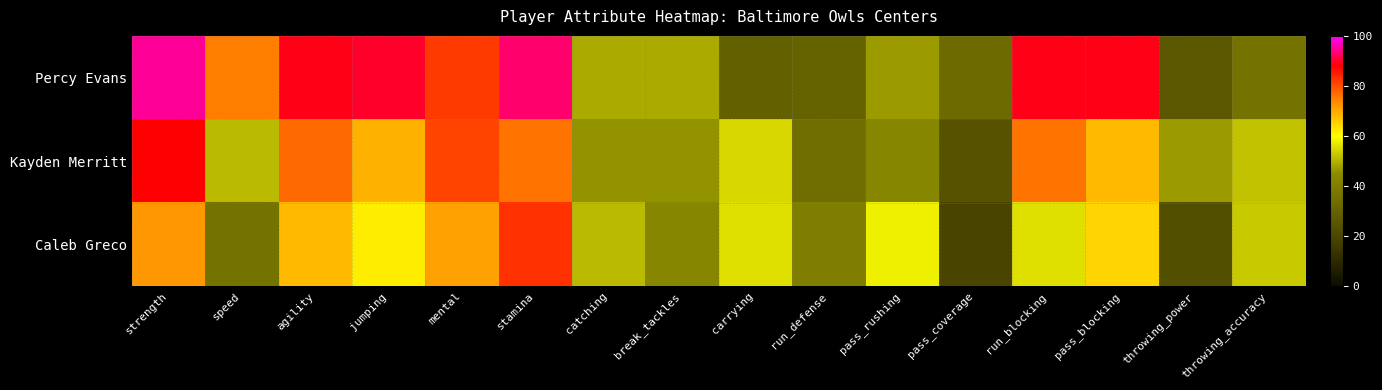

At which category is the sum across all series the highest?

strength